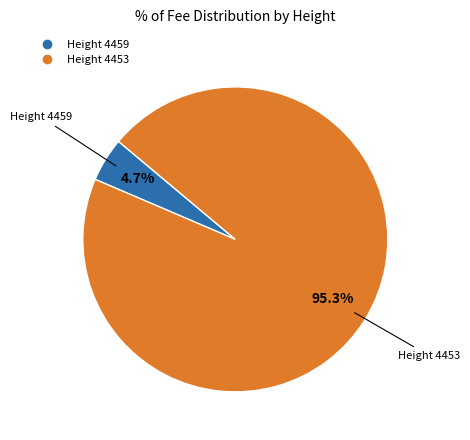

Does any single category account for the majority?

Yes